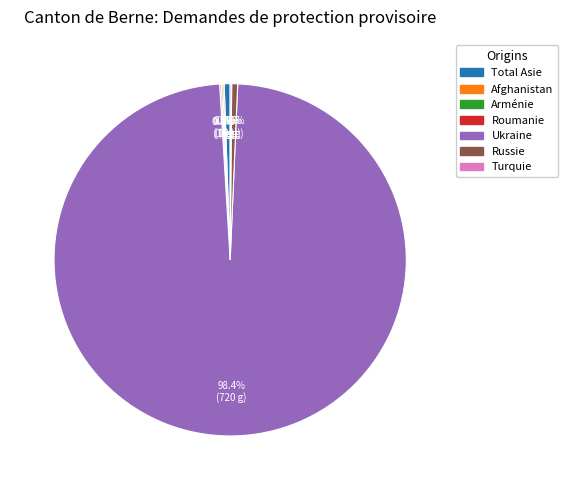

Is there any slice that represents more than half of the pie?

Yes